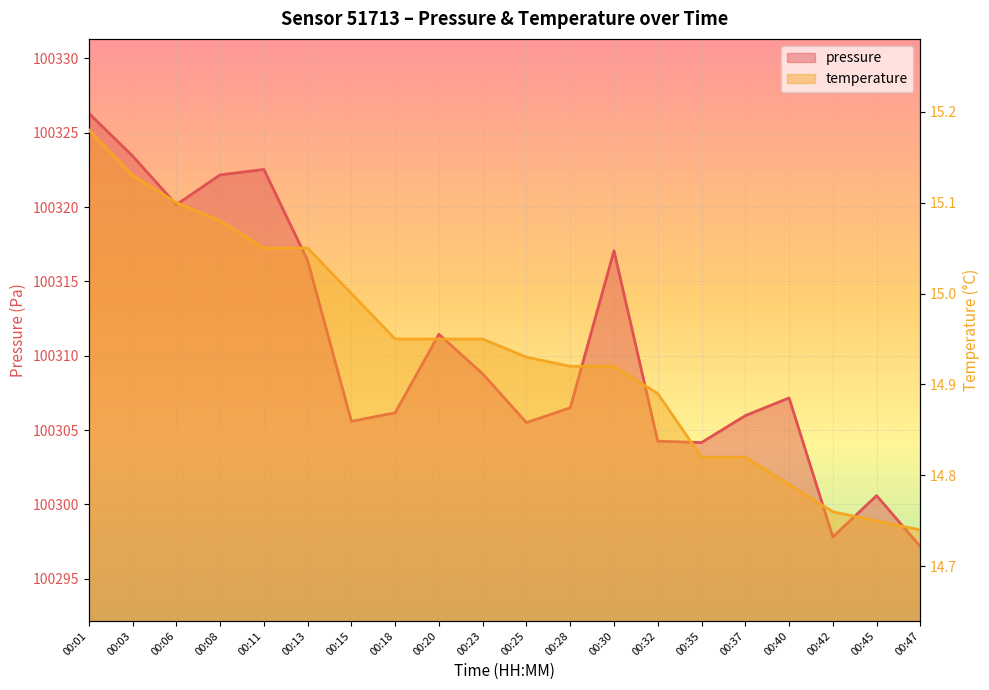

Which label corresponds to the smallest value in the chart?

00:47